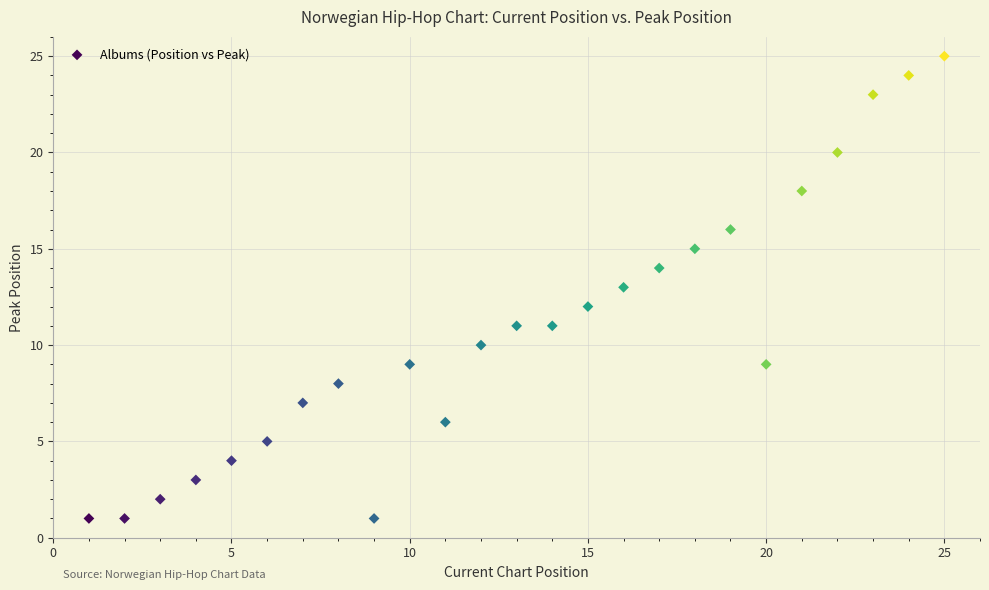

What is the range of X values (max minus min)?

24